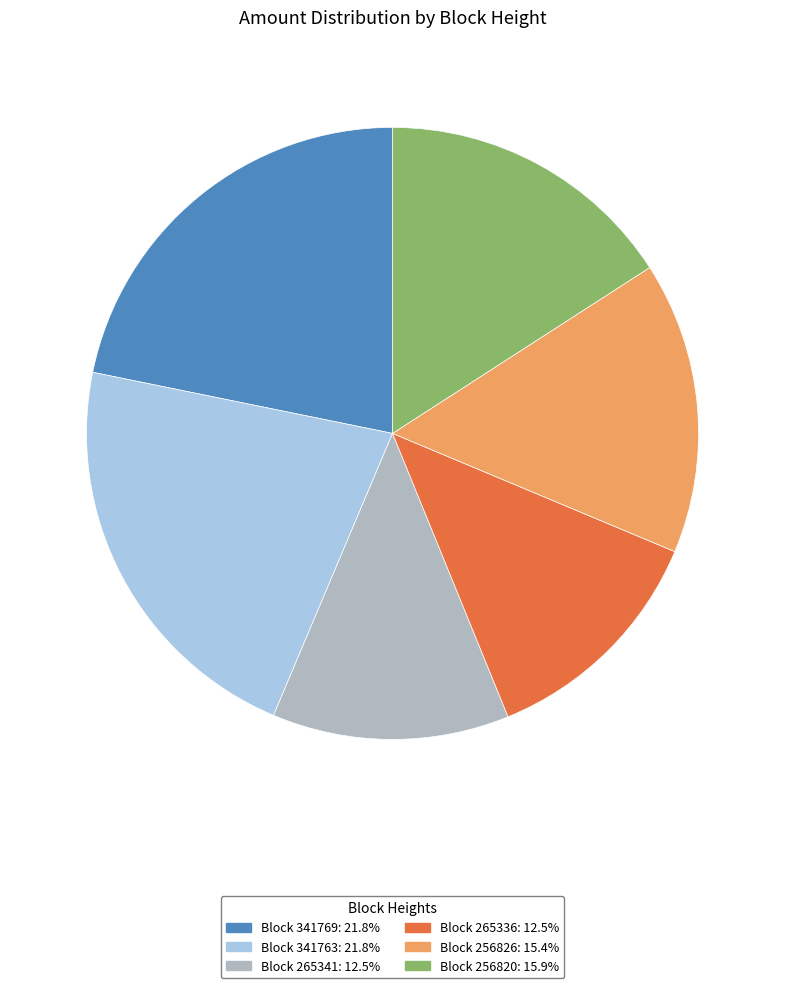

Is there a majority slice in this chart?

No